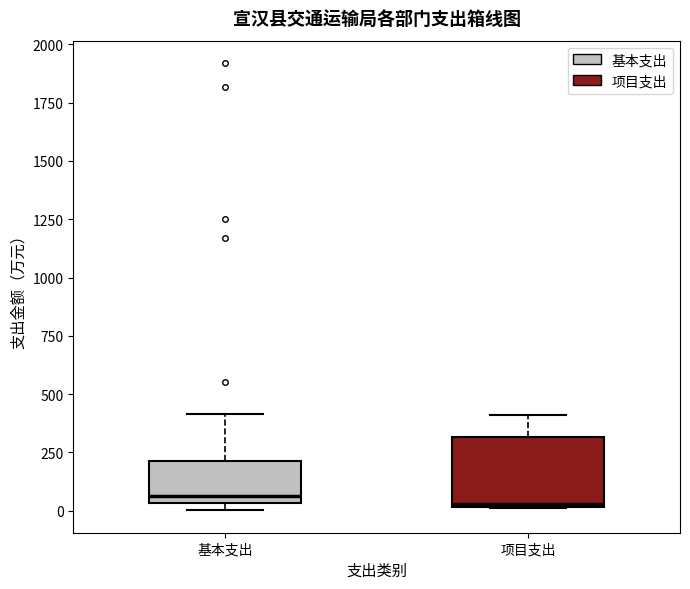

Reading left to right, read every box against the y-axis: the position of its median line, the range the box covers, and the ends of its whiskers. The values are not printed on the chart, so give them approximately, as read against the axis.

基本支出: median 50 (just above the box's lower edge), box 50 to 200, whiskers 0 to 400
项目支出: median 50, box 0 to 300, whiskers 0 to 400